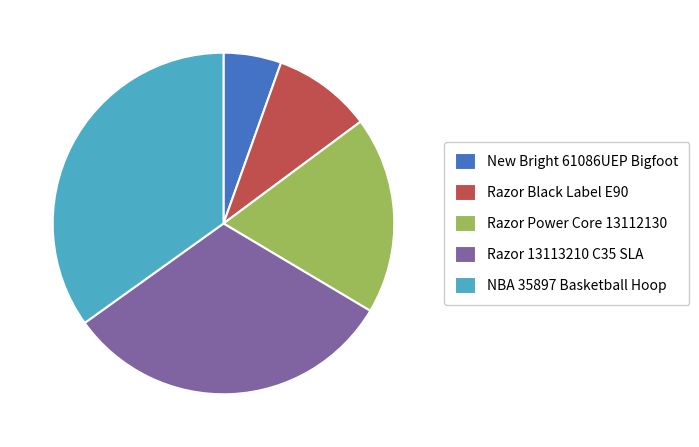

Does any single category account for the majority?

No